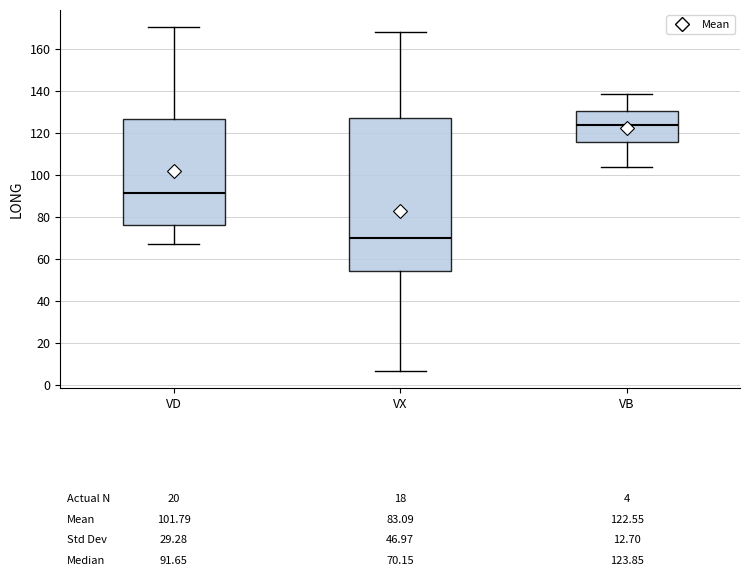

Which box has the highest median line?

VB